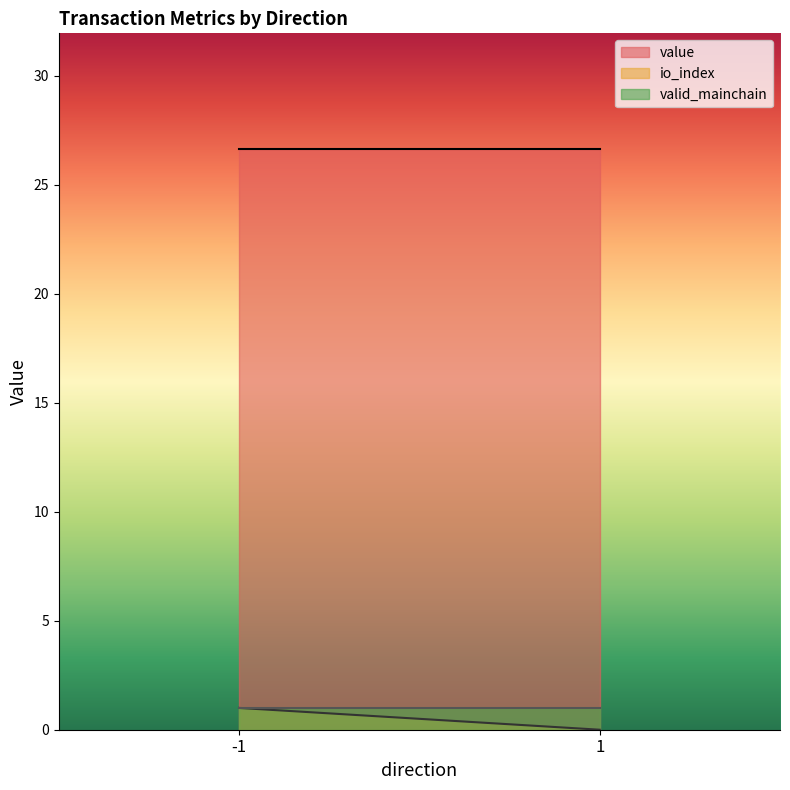

Where is valid_mainchain nearest to the value 1?

-1